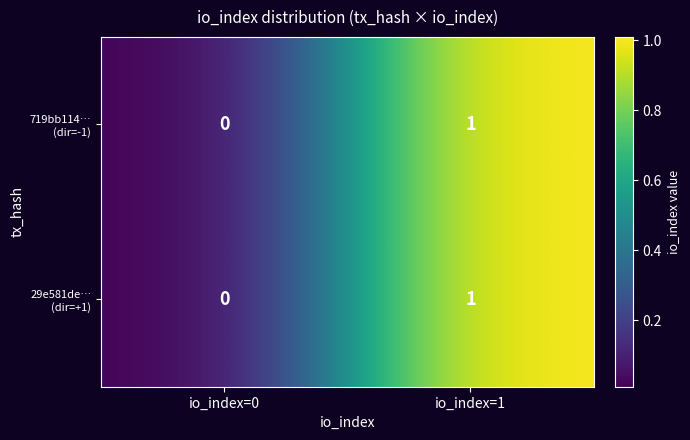

At which category does the chart reach its minimum across all series?

io_index=0